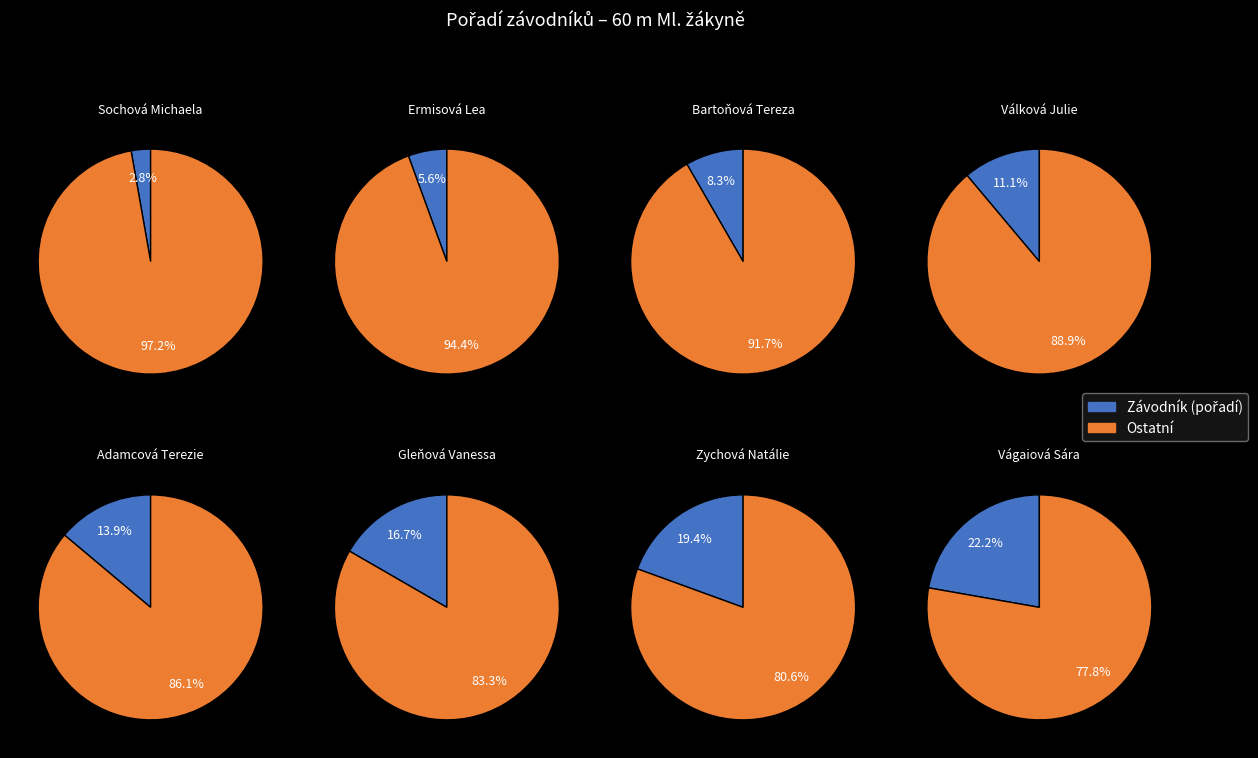

What percentage is the Gleňová Vanessa slice, to the nearest percent?

17%